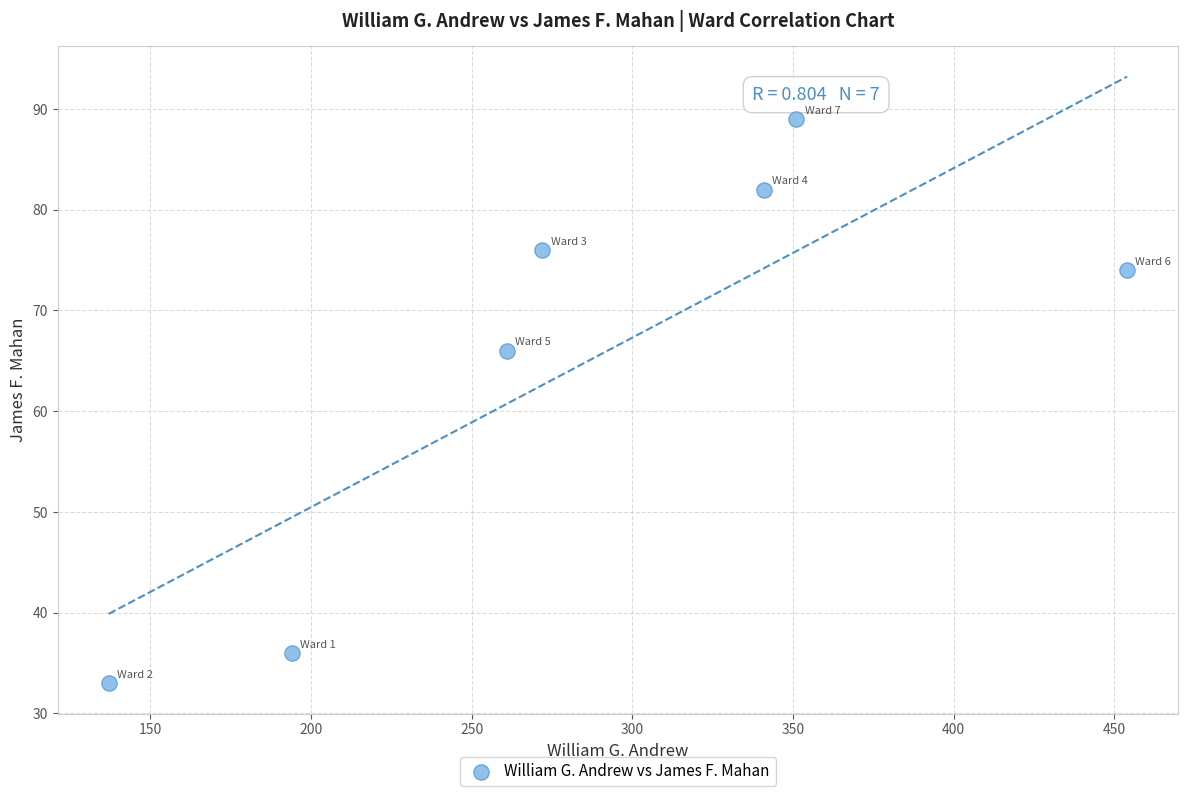

What is the average Y value?

65